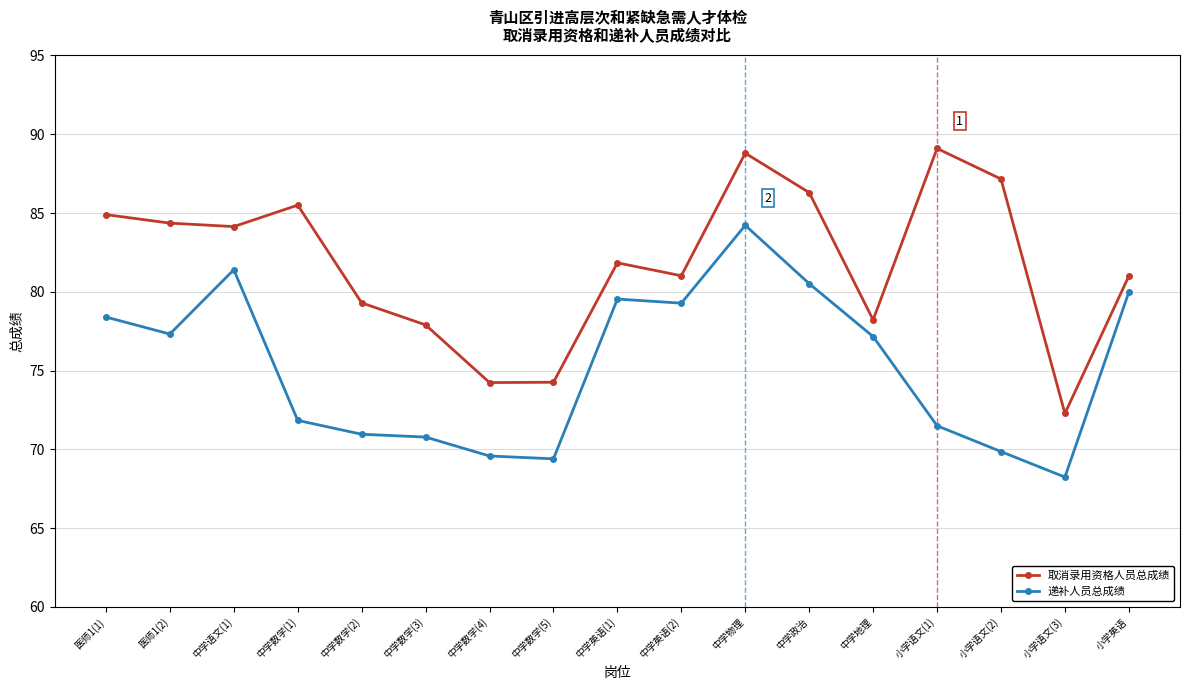

Where does the 递补人员总成绩 series first go above 77?

医师1(1)